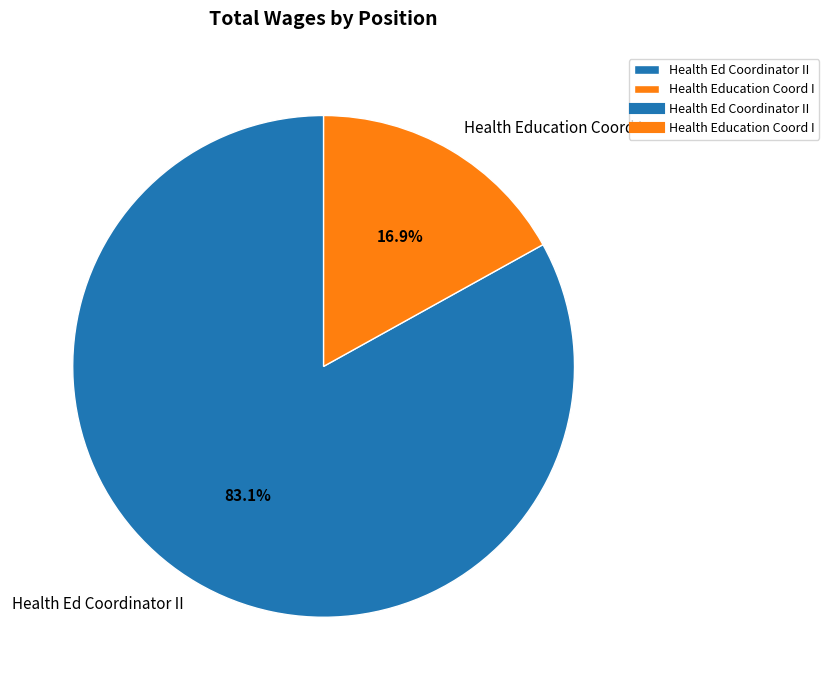

Is Health Ed Coordinator II the majority of the pie?

Yes